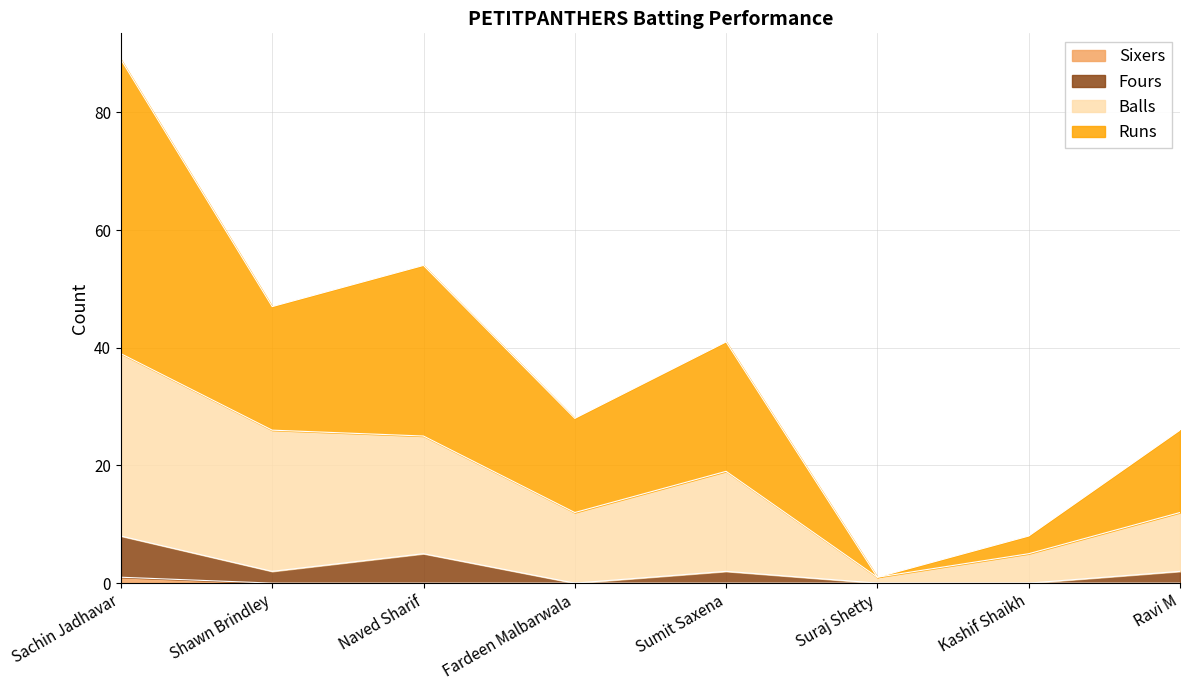

Which category has the lowest value in the Sixers series?

Shawn Brindley